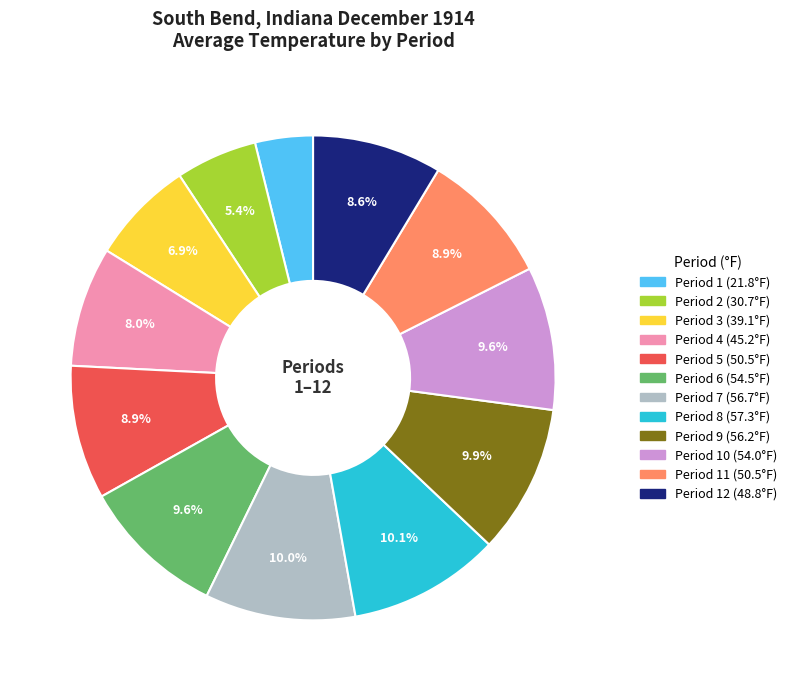

To the nearest percent, what is the average slice percentage?

8%